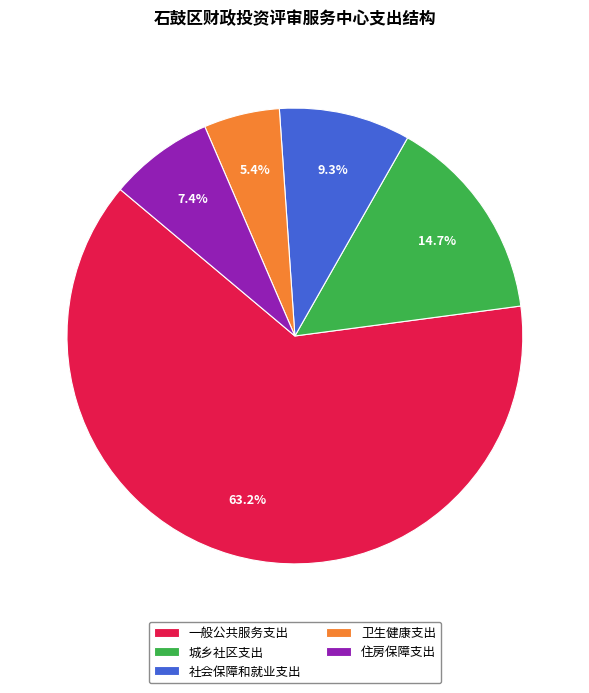

To the nearest percent, what is the difference between the largest and smallest slice percentages?

58%